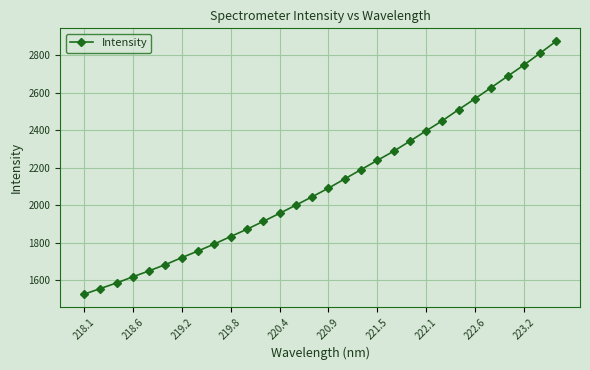

What is the average value?

2116.0